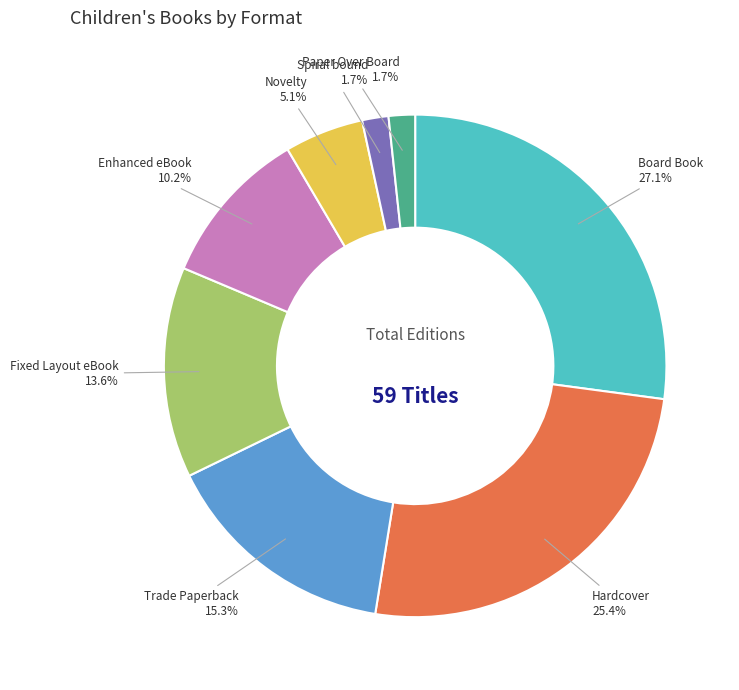

Which has a higher value, Paper Over Board or Hardcover?

Hardcover